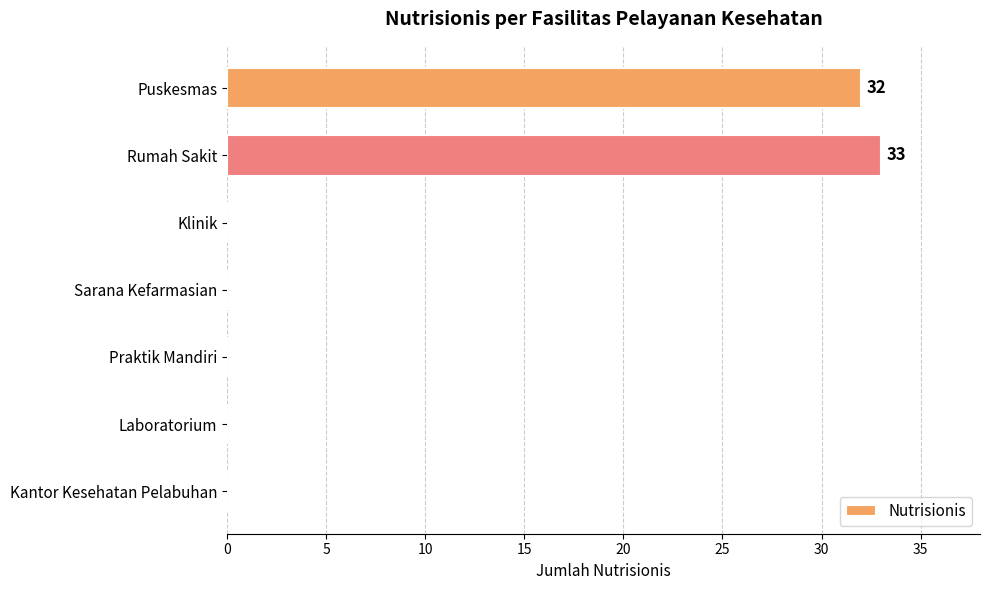

Reading bottom to top, extract all data points from this chart.

Kantor Kesehatan Pelabuhan=0	Laboratorium=0	Praktik Mandiri=0	Sarana Kefarmasian=0	Klinik=0	Rumah Sakit=33	Puskesmas=32